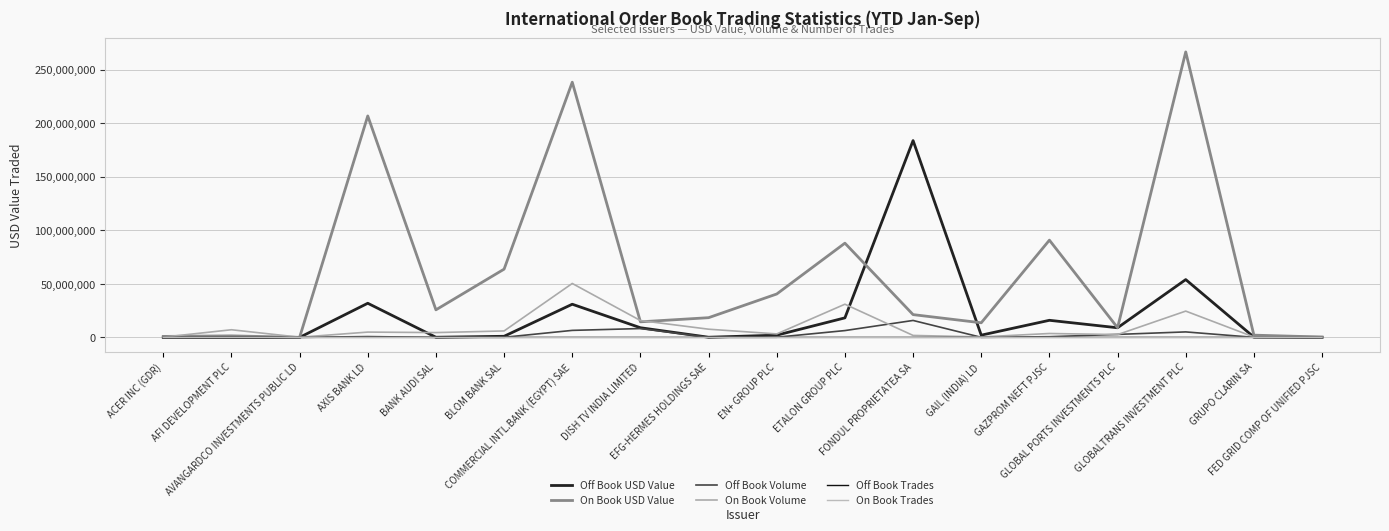

What is the difference between the maximum and second lowest values in the On Book Volume series?

50125786.0